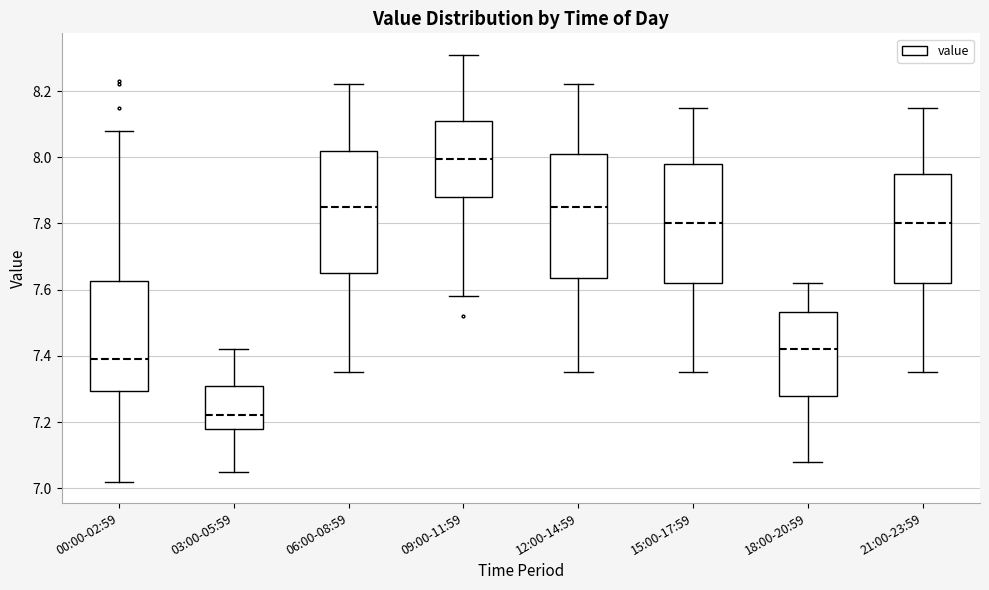

Reading left to right, read every box against the y-axis: the position of its median line, the range the box covers, and the ends of its whiskers. The values are not printed on the chart, so give them approximately, as read against the axis.

00:00-02:59: median 7.40, box 7.30 to 7.62, whiskers 7.02 to 8.08
03:00-05:59: median 7.22, box 7.18 to 7.30, whiskers 7.06 to 7.42
06:00-08:59: median 7.86, box 7.66 to 8.02, whiskers 7.36 to 8.22
09:00-11:59: median 8.00, box 7.88 to 8.12, whiskers 7.58 to 8.32
12:00-14:59: median 7.86, box 7.64 to 8.02, whiskers 7.36 to 8.22
15:00-17:59: median 7.80, box 7.62 to 7.98, whiskers 7.36 to 8.16
18:00-20:59: median 7.42, box 7.28 to 7.54, whiskers 7.08 to 7.62
21:00-23:59: median 7.80, box 7.62 to 7.96, whiskers 7.36 to 8.16